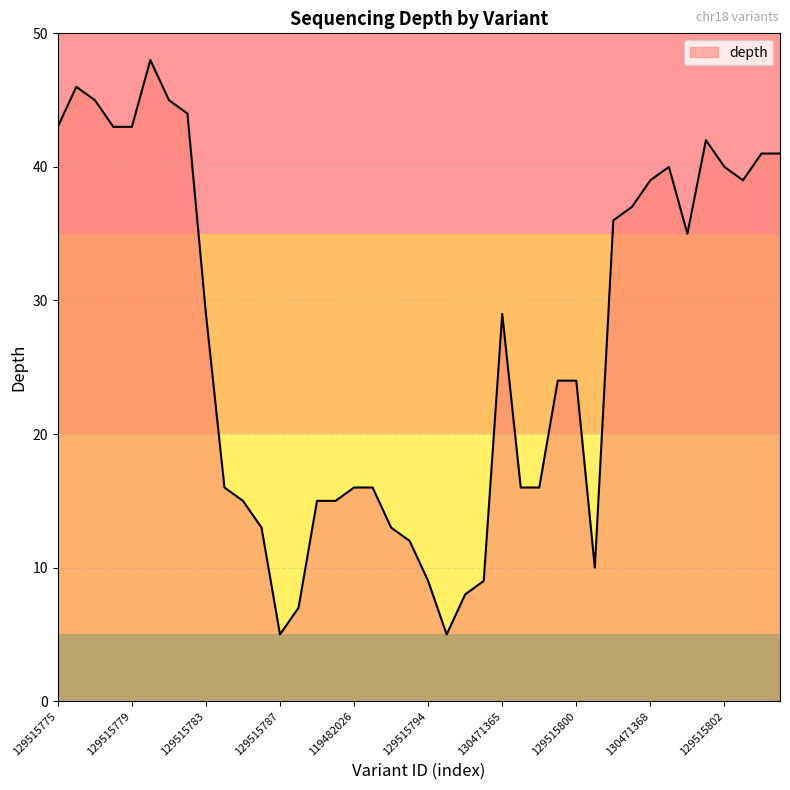

What is the maximum value shown in the chart?

48